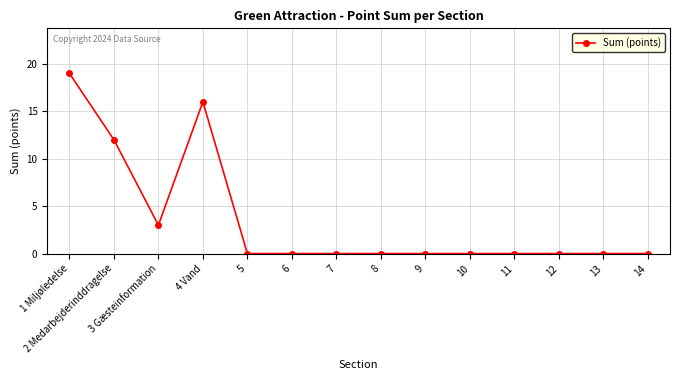

What is the difference between the second highest and second lowest values?

16